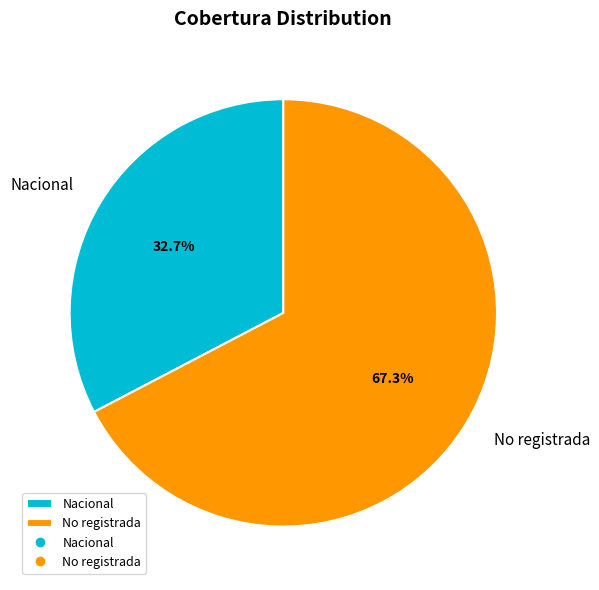

What is the largest slice in the pie chart?

No registrada